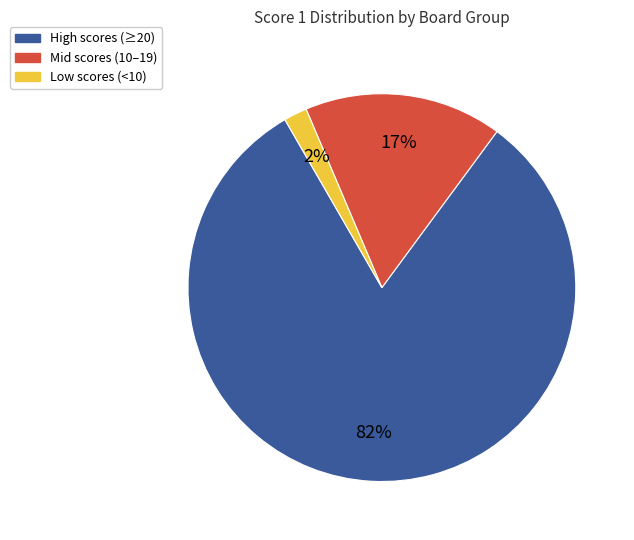

How many slices are in this pie chart?

3